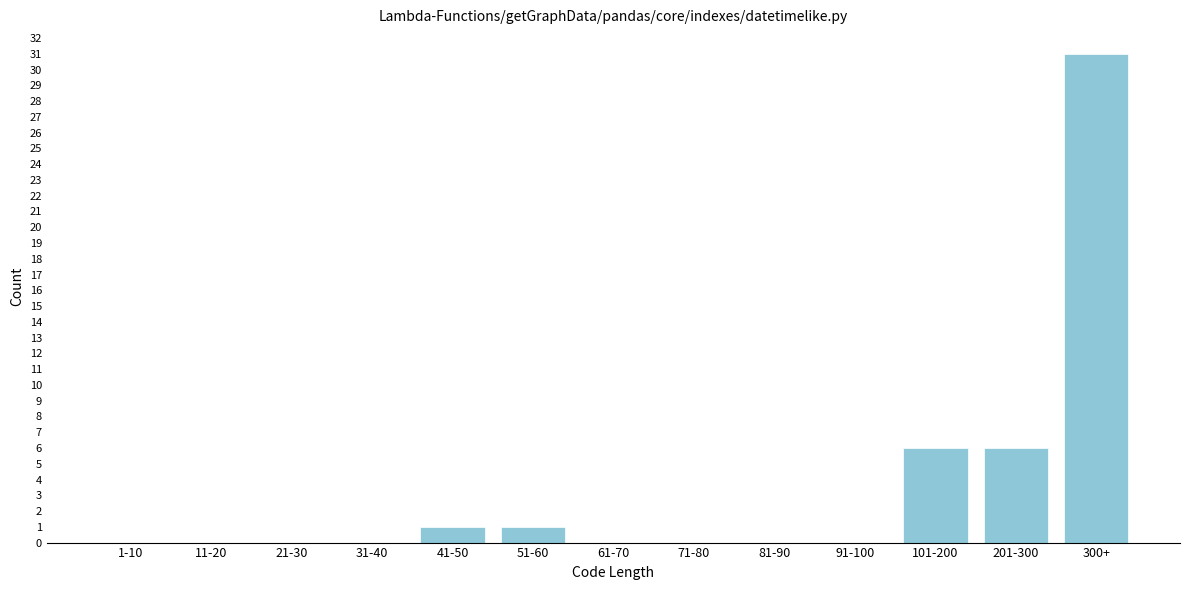

Reading right to left, transcribe all the data shown in this chart.

300+=31	201-300=6	101-200=6	91-100=0	81-90=0	71-80=0	61-70=0	51-60=1	41-50=1	31-40=0	21-30=0	11-20=0	1-10=0